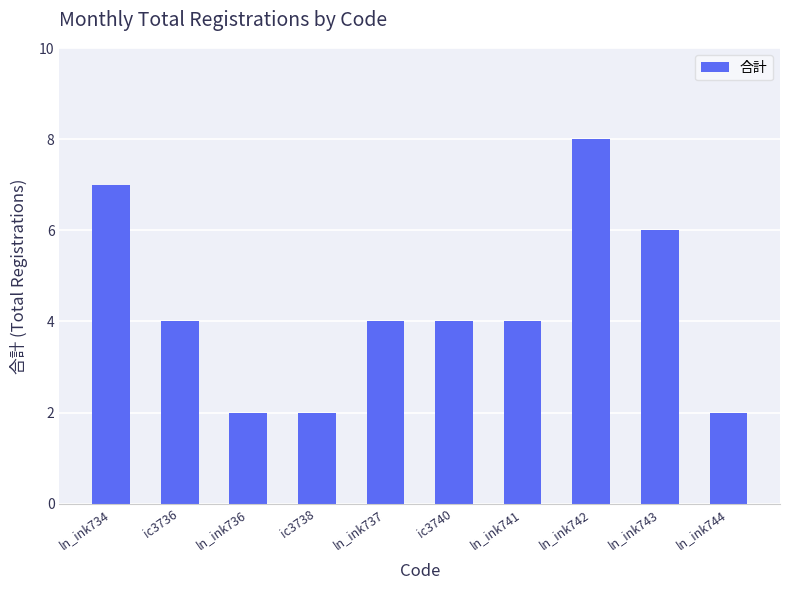

Reading left to right, transcribe all the data shown in this chart.

7	4	2	2	4	4	4	8	6	2